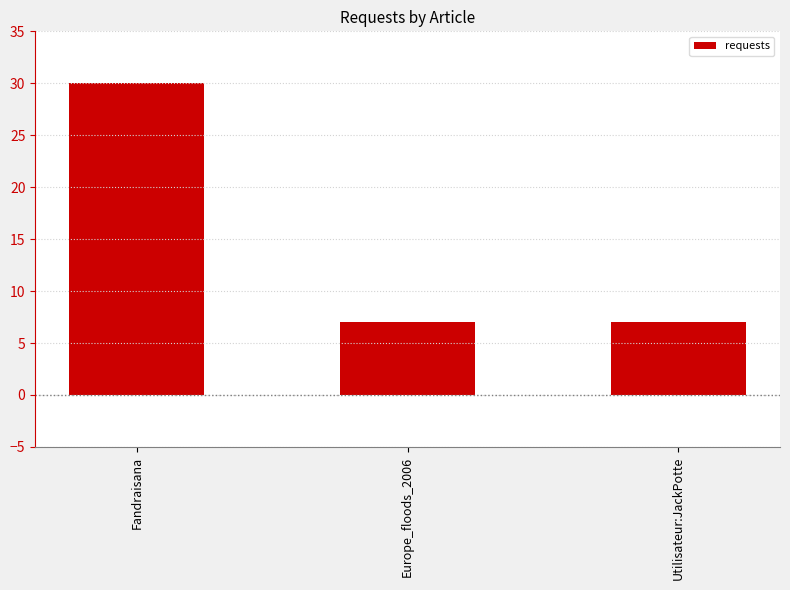

Which label corresponds to the largest value in the chart?

Fandraisana